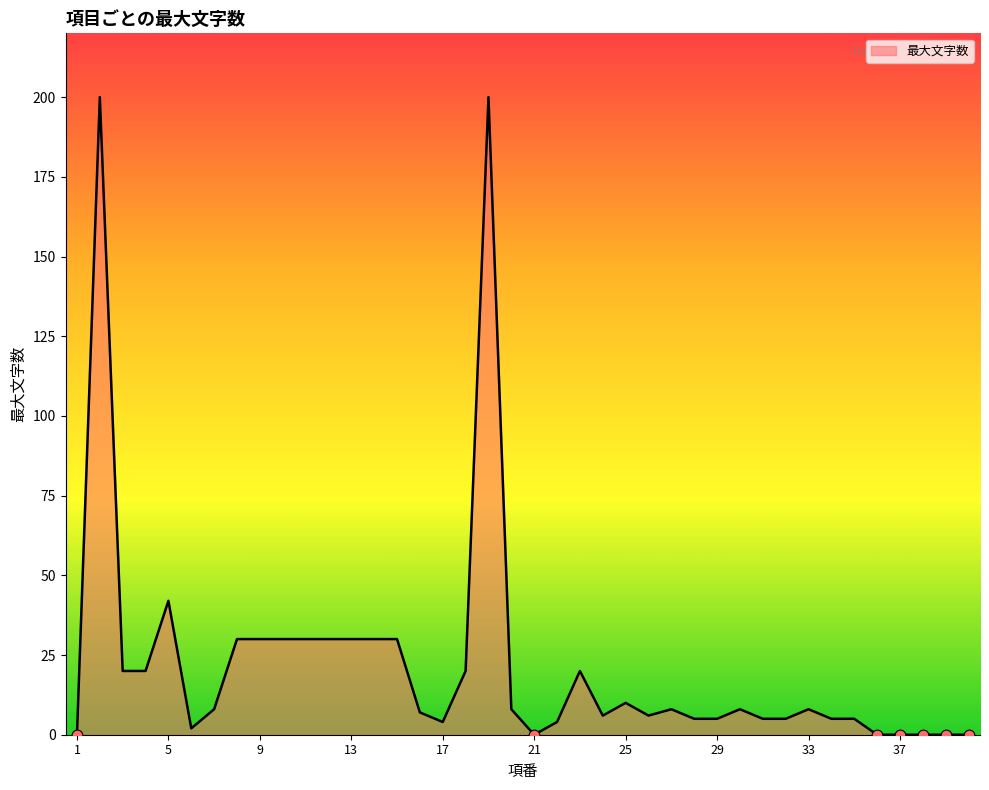

What is the difference between the maximum and minimum values?

200